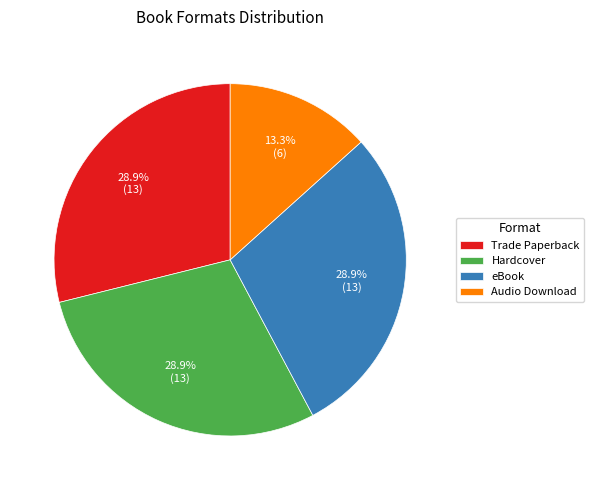

Combined, do eBook and Hardcover account for over 50%?

Yes